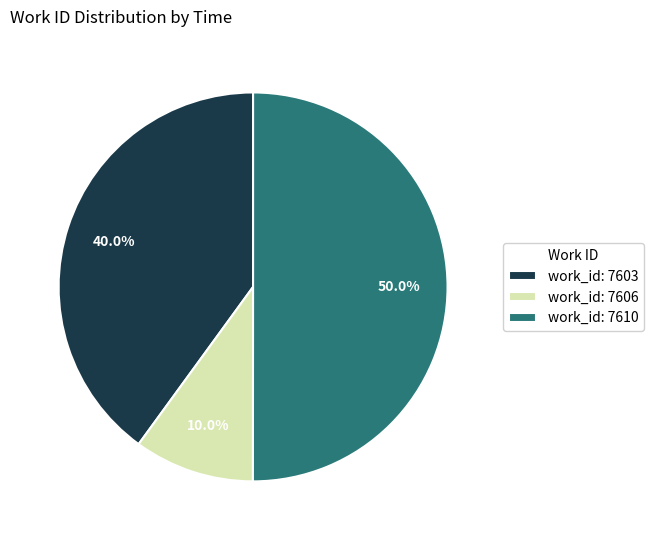

Rank the categories by value from highest to lowest.

work_id: 7610, work_id: 7603, work_id: 7606